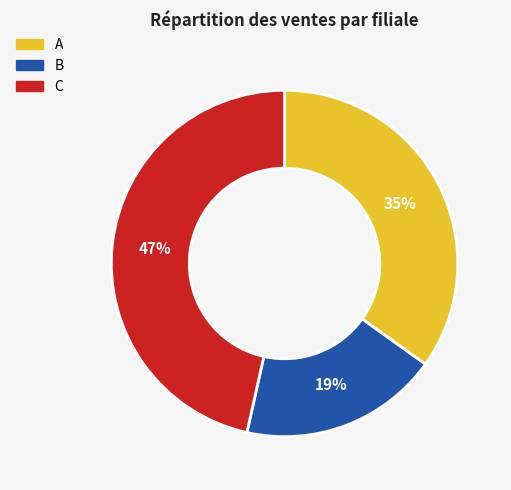

Approximately how many times larger is the value at C compared to A?

1.3